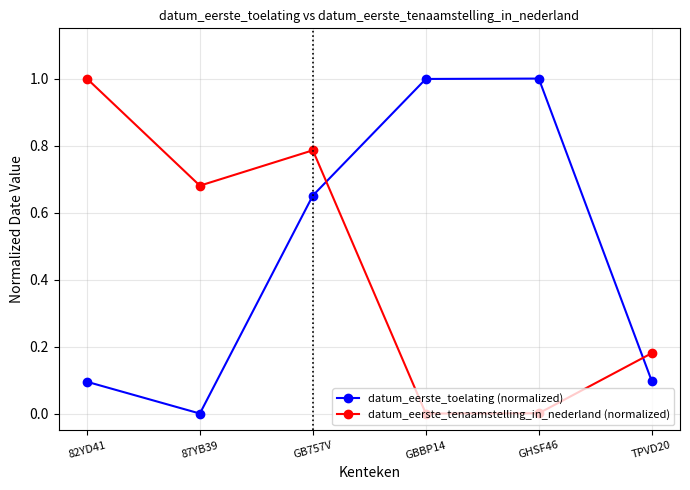

At which category does datum_eerste_toelating (normalized) reach its first local valley?

87YB39